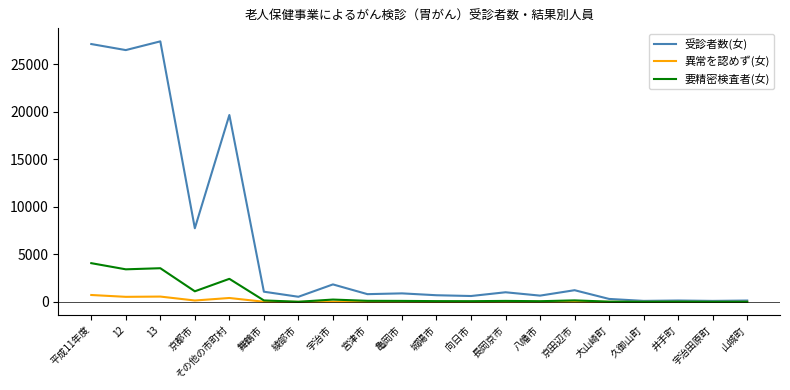

Which series changed the most between 12 and 宇治市?

受診者数(女)